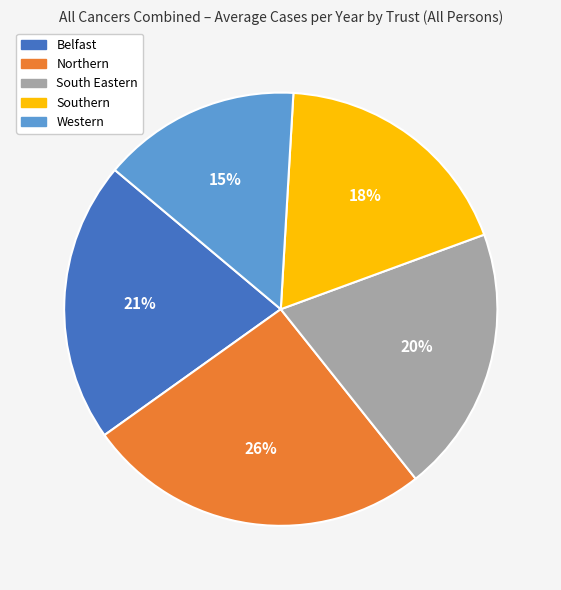

Rank the categories by value from lowest to highest.

Western, Southern, South Eastern, Belfast, Northern